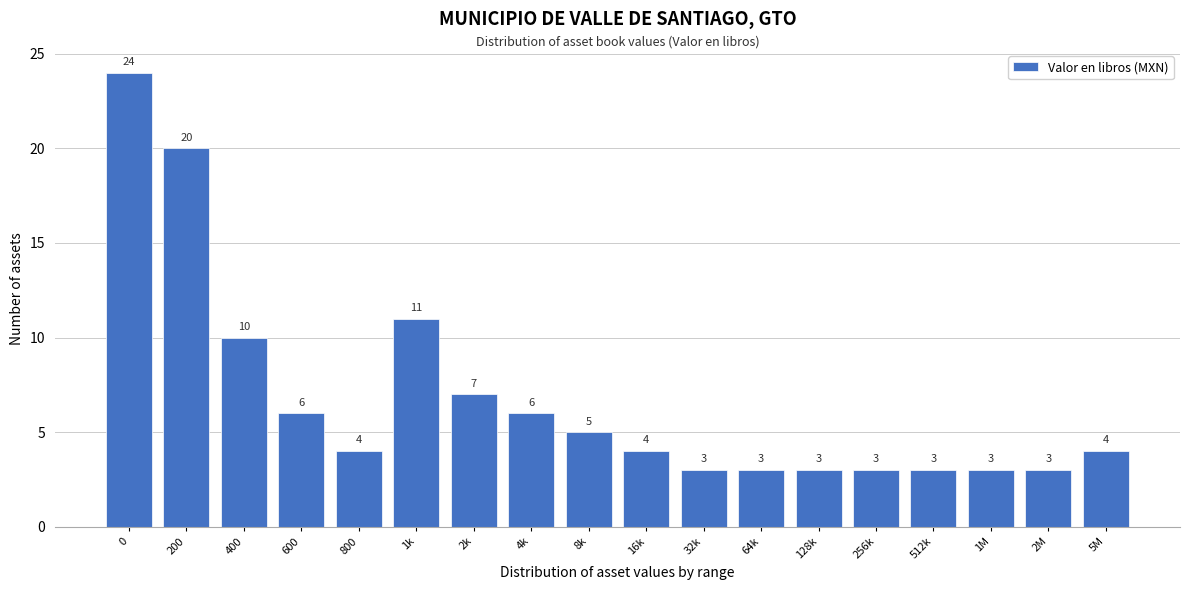

Reading left to right, list all the values displayed in this chart.

0=24	200=20	400=10	600=6	800=4	1k=11	2k=7	4k=6	8k=5	16k=4	32k=3	64k=3	128k=3	256k=3	512k=3	1M=3	2M=3	5M=4